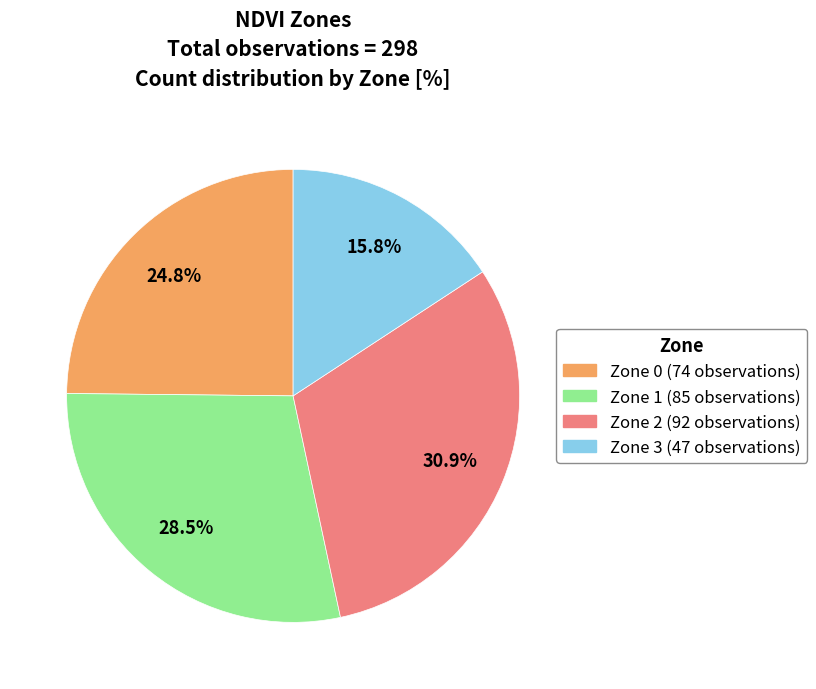

Between Zone 1 and Zone 0, which is larger?

Zone 1